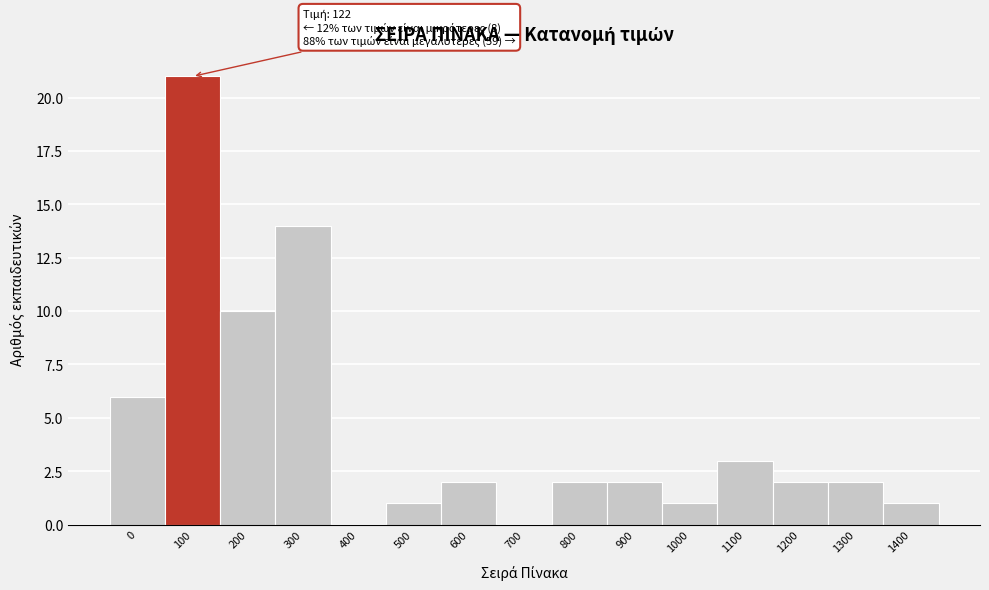

Reading right to left, transcribe all the data shown in this chart.

1400=1	1300=2	1200=2	1100=3	1000=1	900=2	800=2	700=0	600=2	500=1	400=0	300=14	200=10	100=21	0=6